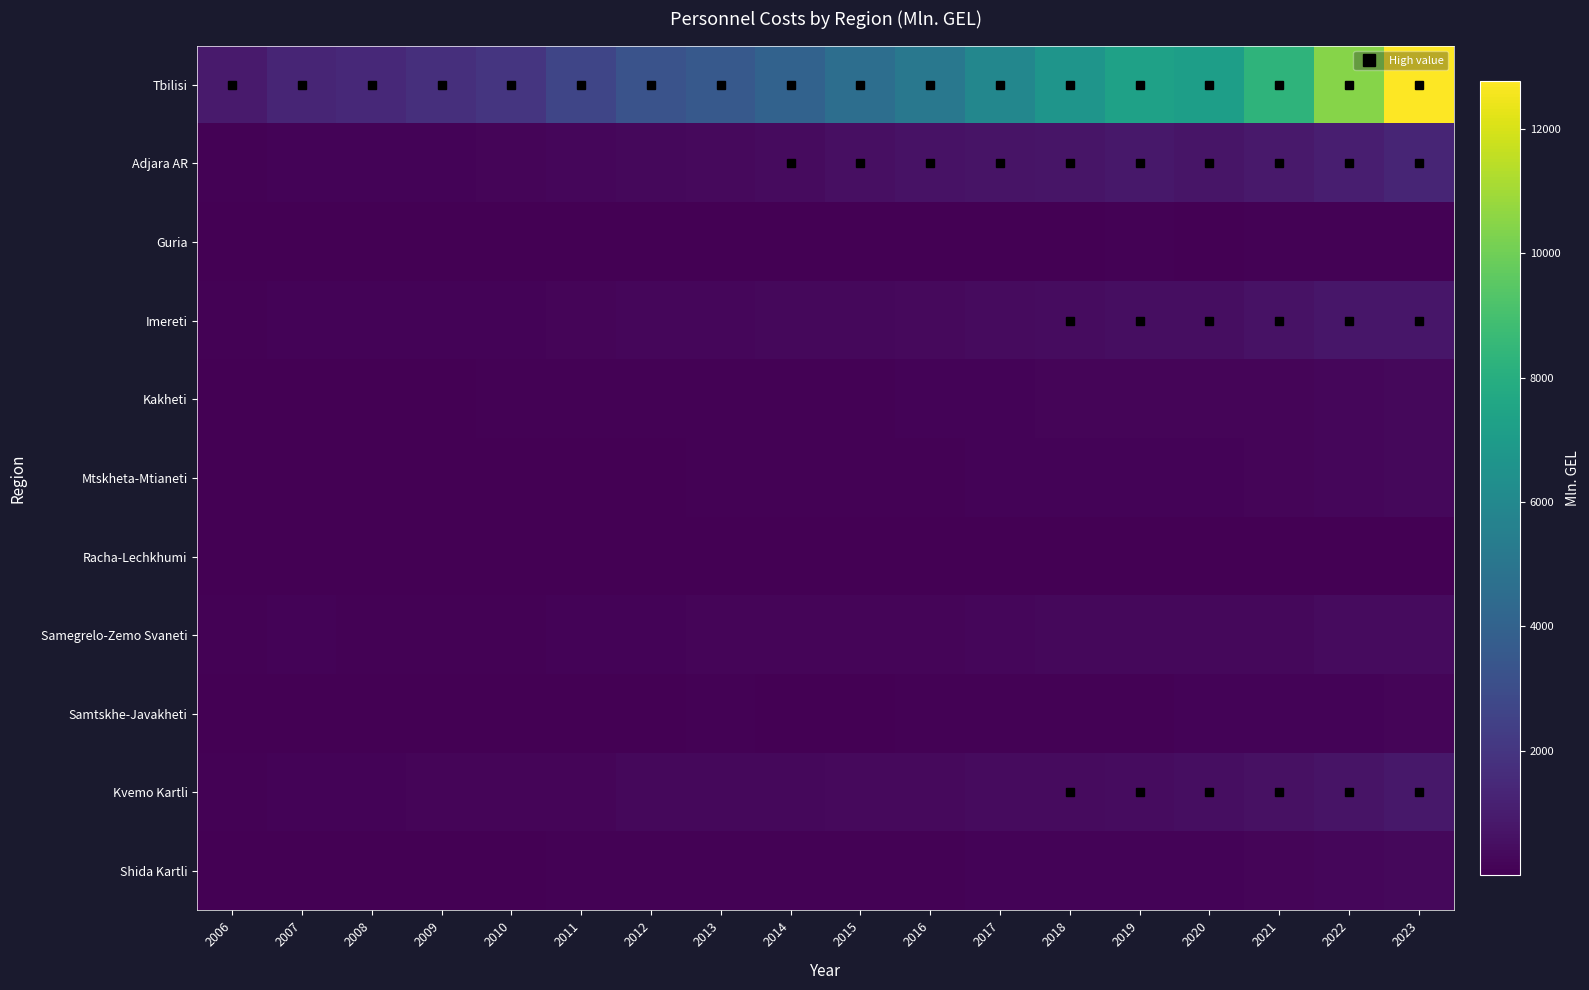

At which category is the sum across all series the highest?

2023